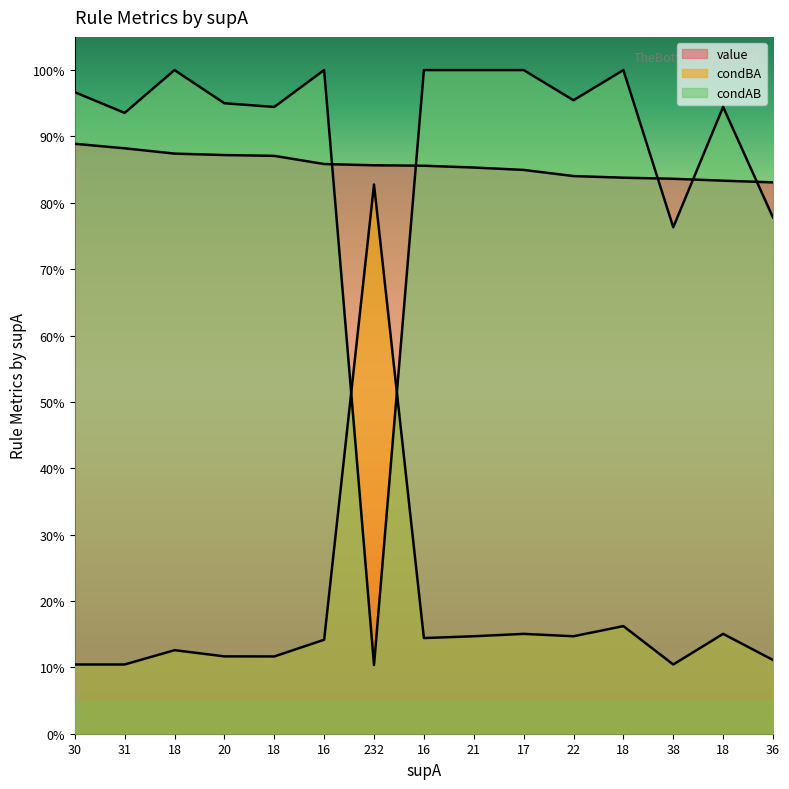

True or false: condBA and value intersect in this chart.

False